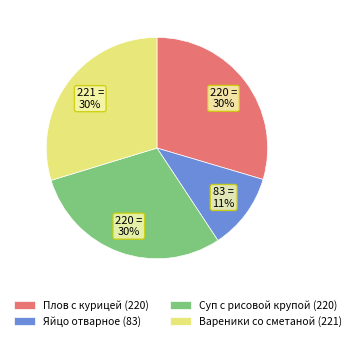

Is there a majority slice in this chart?

No